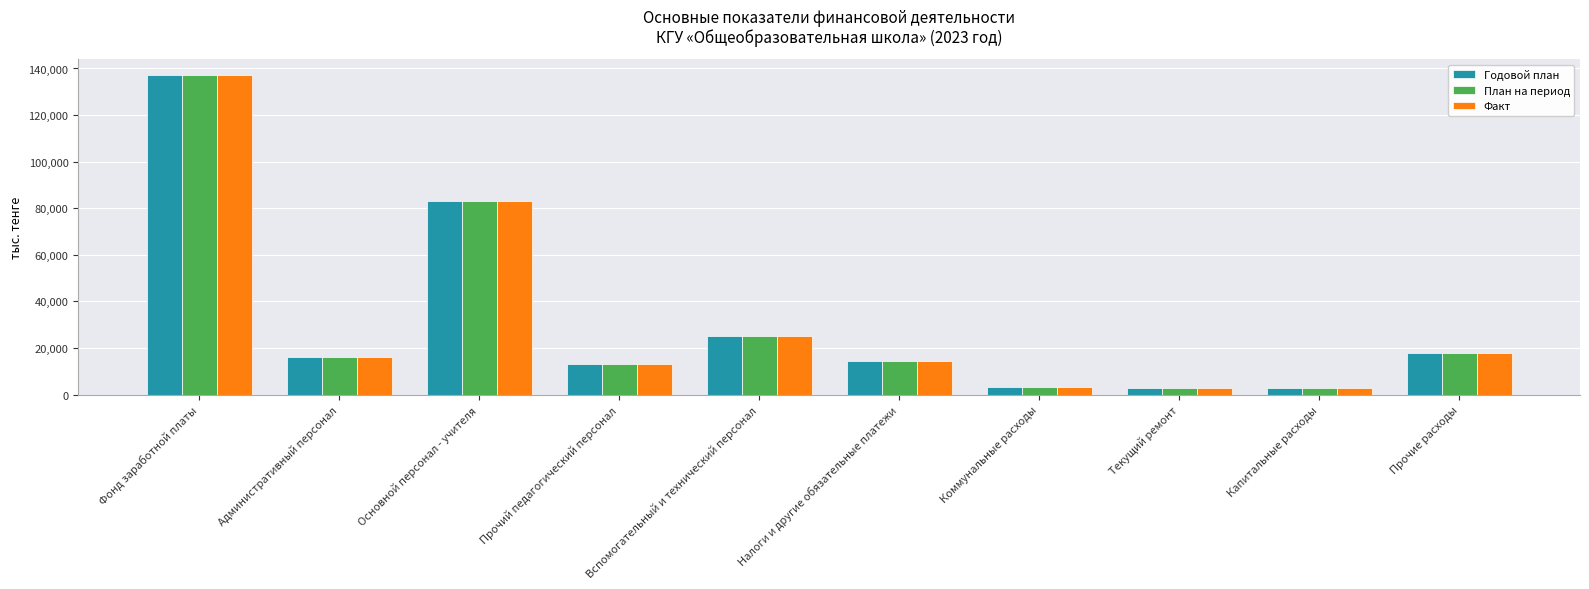

Is the value of Годовой план at Фонд заработной платы greater than the value of План на период at Прочие расходы?

Yes